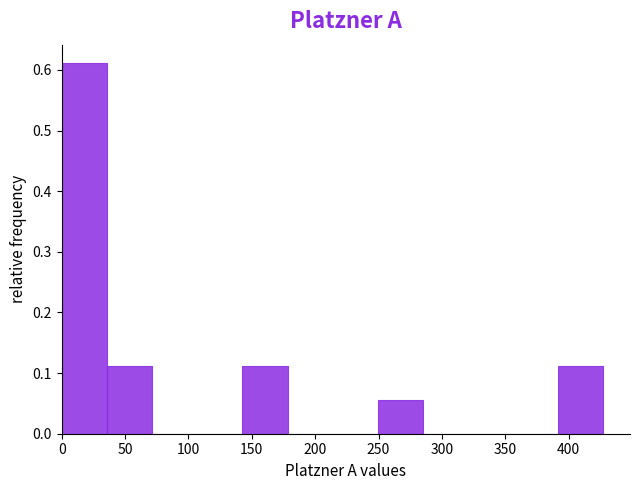

Which range on the x-axis has the tallest bar?

0 to 35